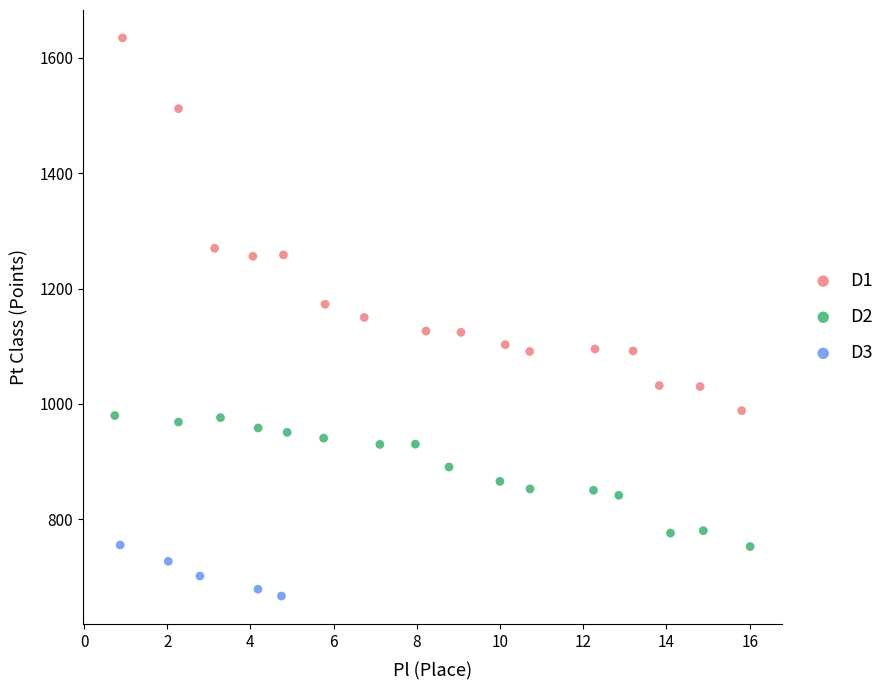

Which series reaches the maximum Y coordinate?

D1